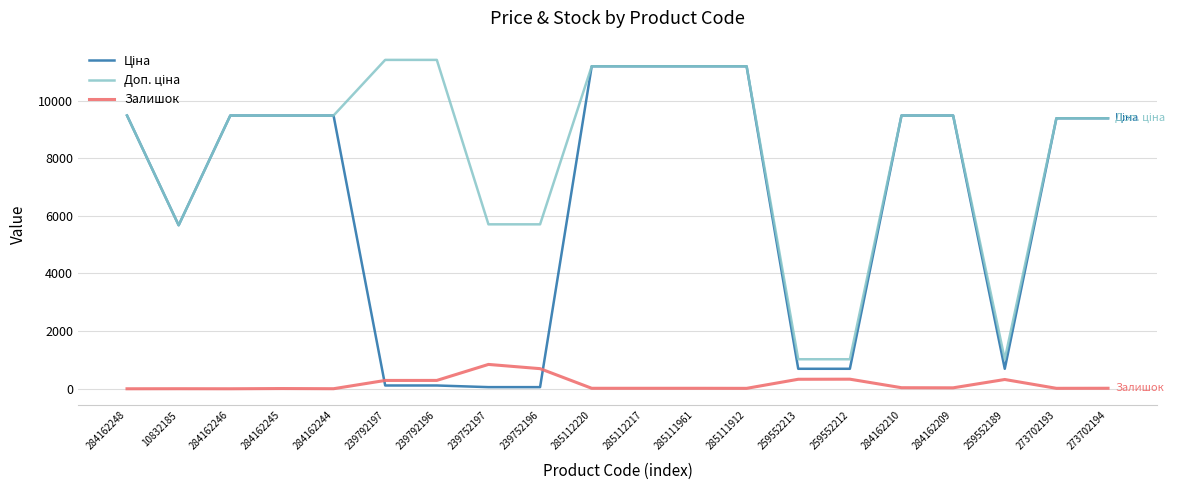

The value of Залишок at 284162248 is 0.0. True or false?

True